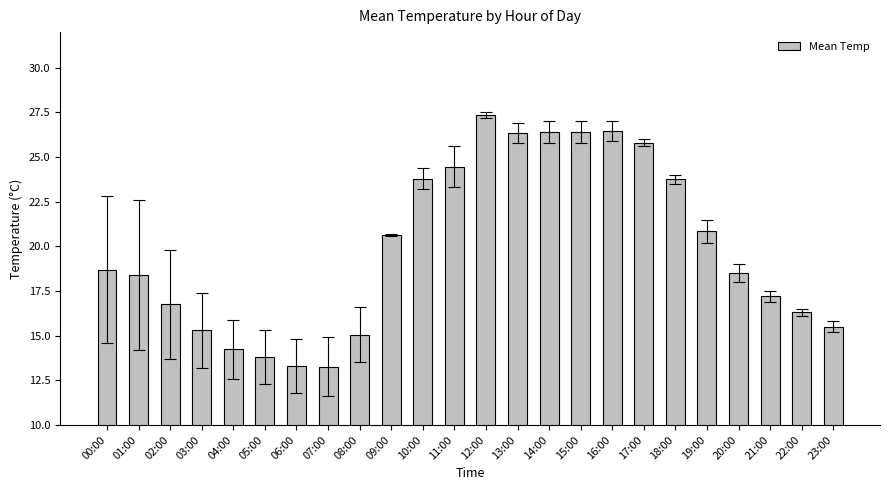

Count the number of values greater than 18.

14